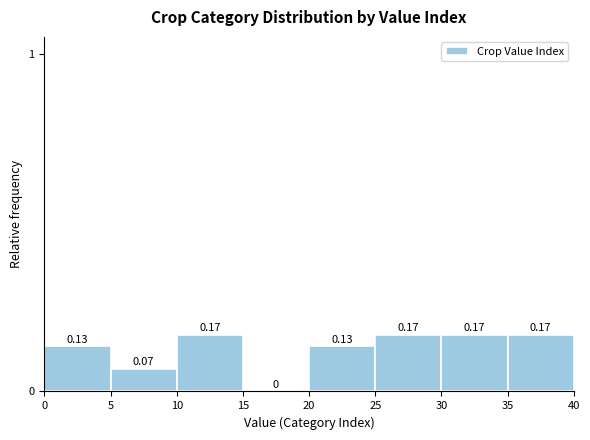

Reading left to right, transcribe this chart: for each bar, give the range it covers on the x-axis and its height.

0 to 5: 0.13
5 to 10: 0.07
10 to 15: 0.17
15 to 20: 0.00
20 to 25: 0.13
25 to 30: 0.17
30 to 35: 0.17
35 to 40: 0.17